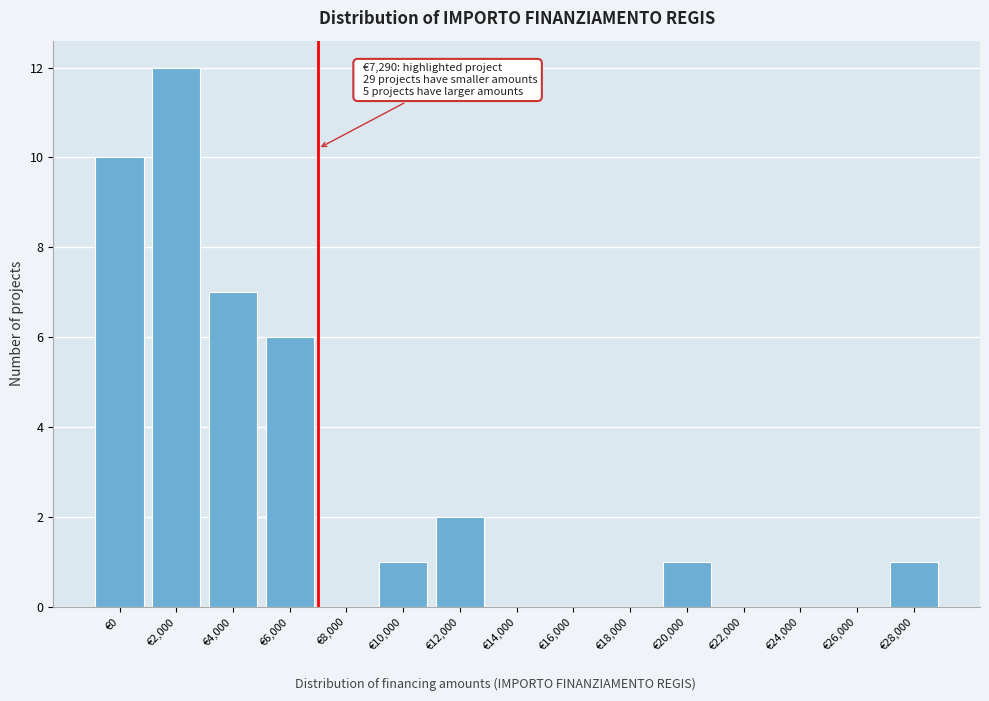

Reading left to right, what are all the values shown in this chart?

€0=10	€2,000=12	€4,000=7	€6,000=6	€8,000=0	€10,000=1	€12,000=2	€14,000=0	€16,000=0	€18,000=0	€20,000=1	€22,000=0	€24,000=0	€26,000=0	€28,000=1